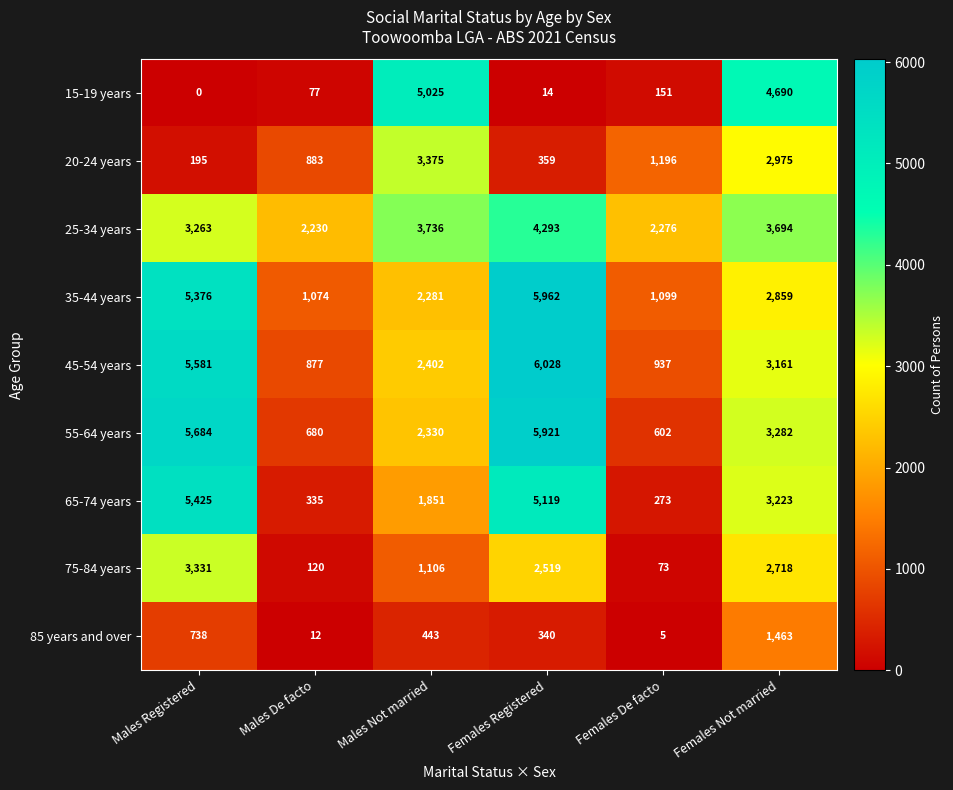

Read the 55-64 years value at Females De facto, to the nearest 100.

600